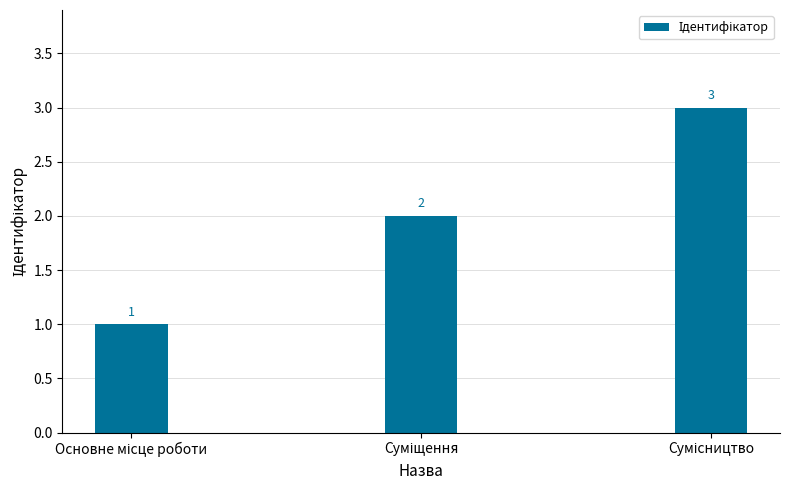

Reading left to right, transcribe all the data shown in this chart.

1	2	3